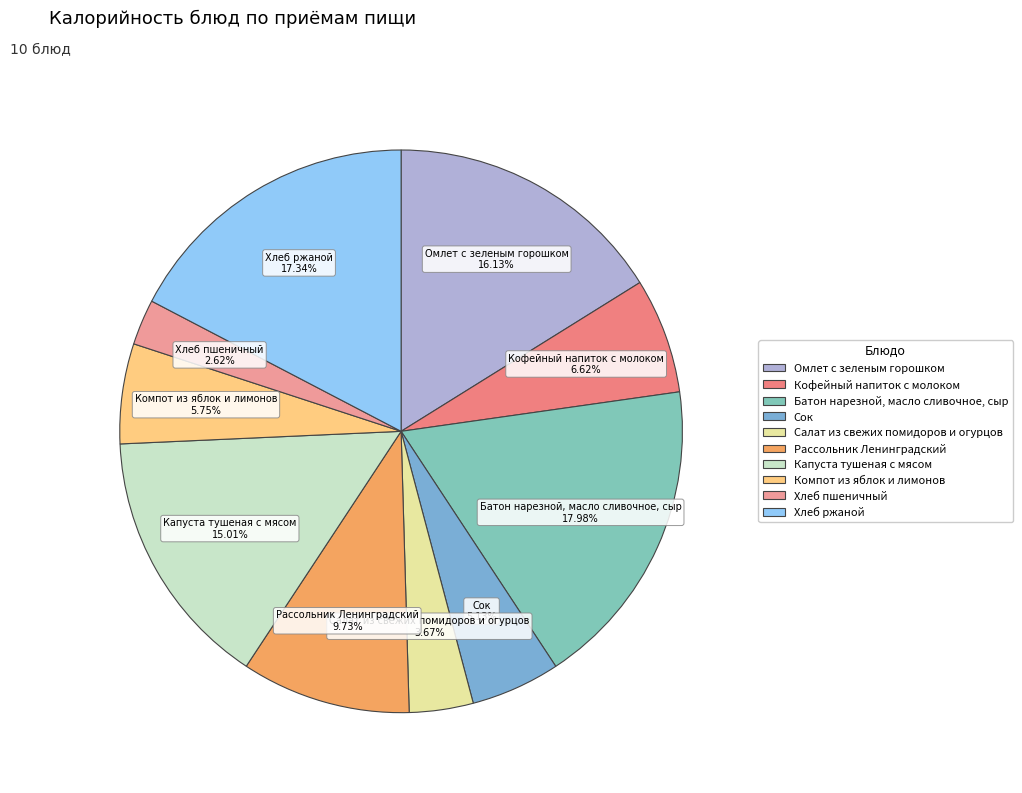

Rank the categories by value from lowest to highest.

Хлеб пшеничный, Салат из свежих помидоров и огурцов, Сок, Компот из яблок и лимонов, Кофейный напиток с молоком, Рассольник Ленинградский, Капуста тушеная с мясом, Омлет с зеленым горошком, Хлеб ржаной, Батон нарезной, масло сливочное, сыр